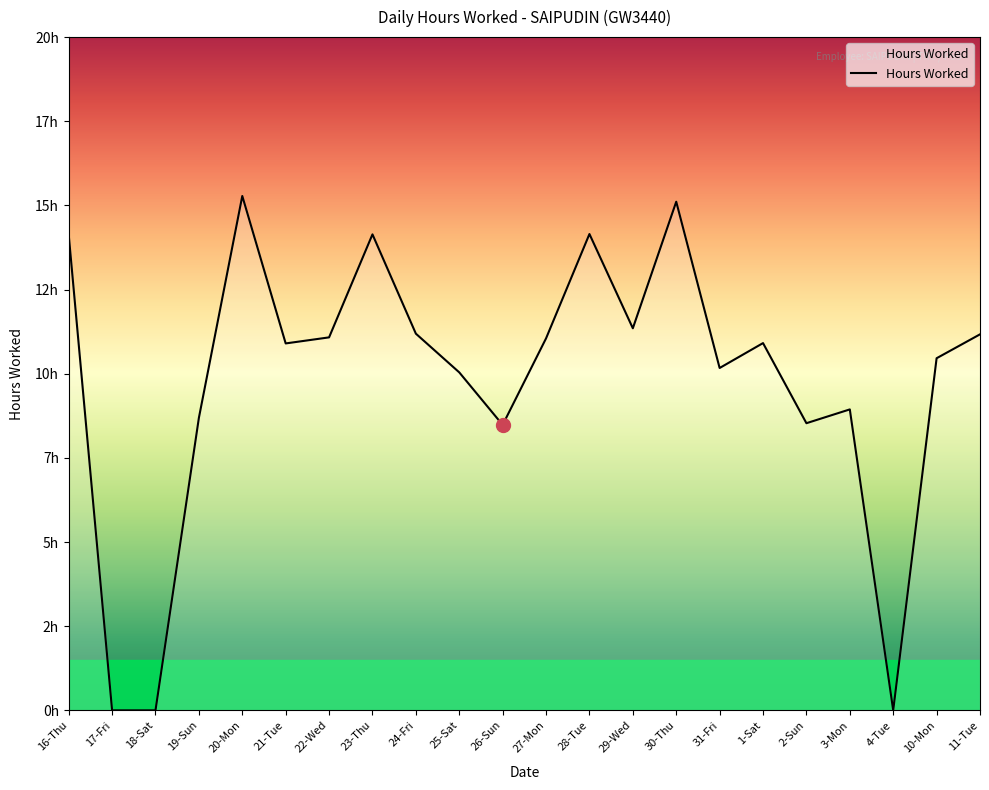

Which category has the highest value across all series?

20-Mon